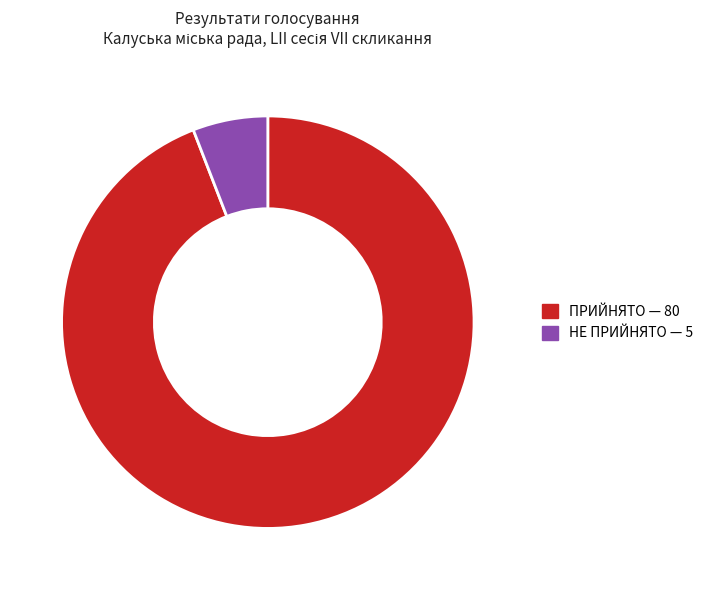

How many segments does this pie chart have?

2